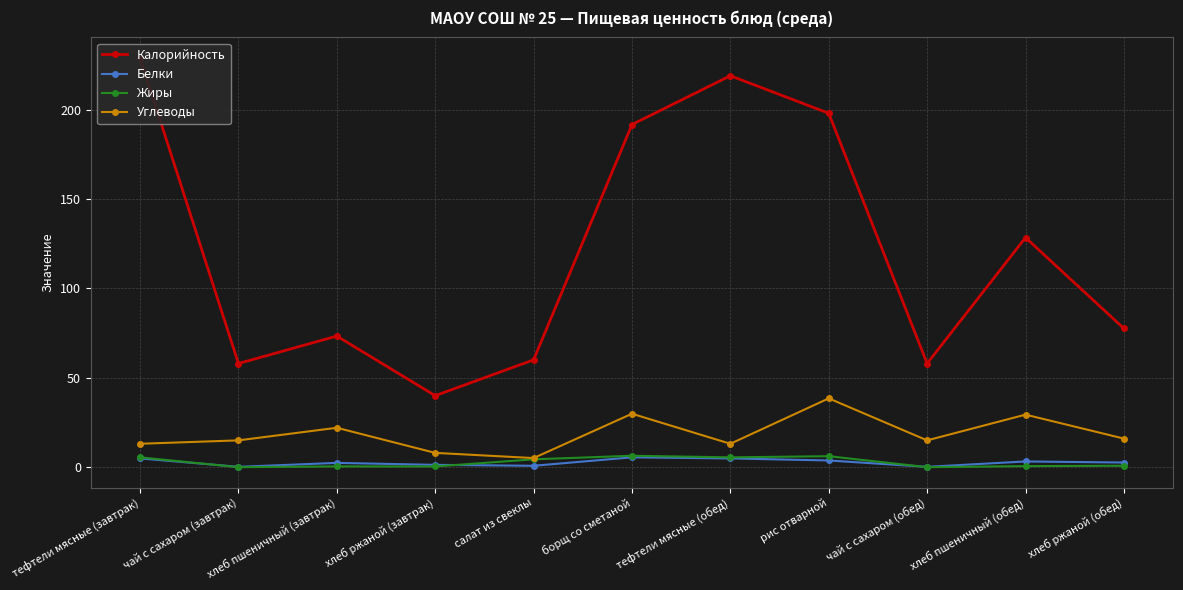

Reading left to right, extract all data points from this chart.

Калорийность: 229.0	58.0	73.3	40.0	60.0	191.7	219.0	198.0	58.0	128.4	77.6
Белки: 4.9	0.2	2.4	1.3	0.8	5.5	4.9	3.8	0.2	3.2	2.6
Жиры: 5.5	0.0	0.5	0.4	4.4	6.4	5.5	6.2	0.0	0.6	0.8
Углеводы: 13.1	15.0	22.1	8.0	5.1	29.9	13.1	38.5	15.0	29.4	16.0